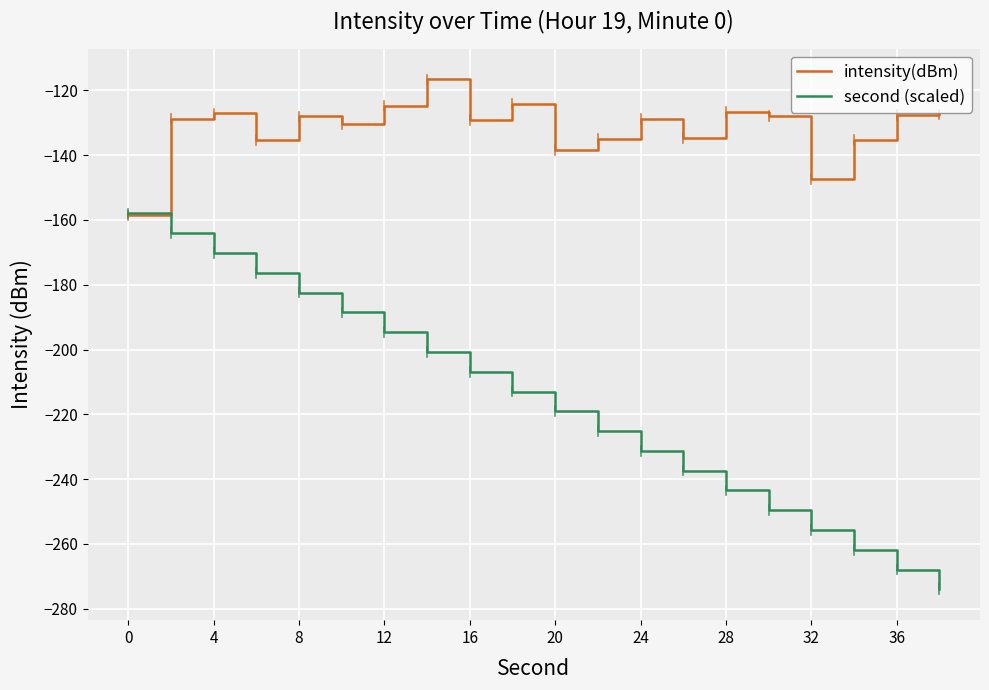

Which series has the largest range (max minus min)?

second (scaled)